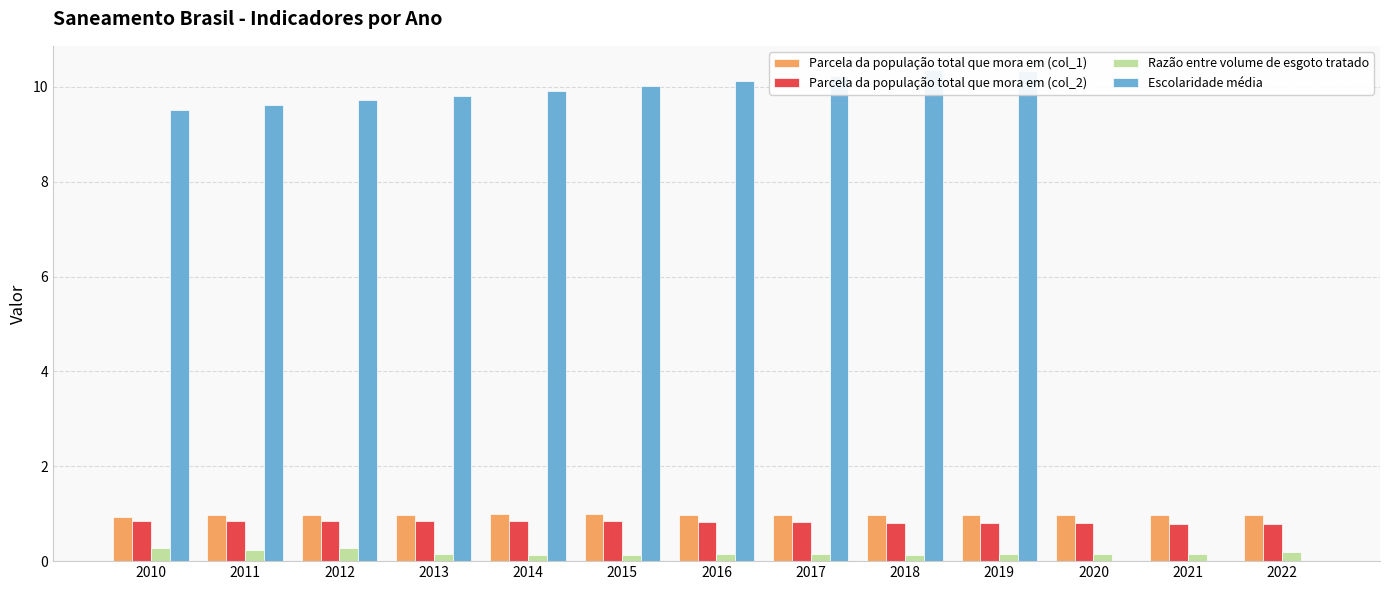

Reading left to right, what are all the values shown in this chart?

Parcela da população total que mora em (col_1): 2010=0.9	2011=1.0	2012=1.0	2013=1.0	2014=1.0	2015=1.0	2016=1.0	2017=1.0	2018=1.0	2019=1.0	2020=1.0	2021=1.0	2022=1.0
Parcela da população total que mora em (col_2): 2010=0.8	2011=0.8	2012=0.8	2013=0.8	2014=0.8	2015=0.8	2016=0.8	2017=0.8	2018=0.8	2019=0.8	2020=0.8	2021=0.8	2022=0.8
Razão entre volume de esgoto tratado: 2010=0.3	2011=0.2	2012=0.3	2013=0.2	2014=0.1	2015=0.1	2016=0.2	2017=0.1	2018=0.1	2019=0.2	2020=0.1	2021=0.1	2022=0.2
Escolaridade média: 2010=9.5	2011=9.6	2012=9.7	2013=9.8	2014=9.9	2015=10.0	2016=10.1	2017=10.2	2018=10.3	2019=10.3	2020=0.0	2021=0.0	2022=0.0